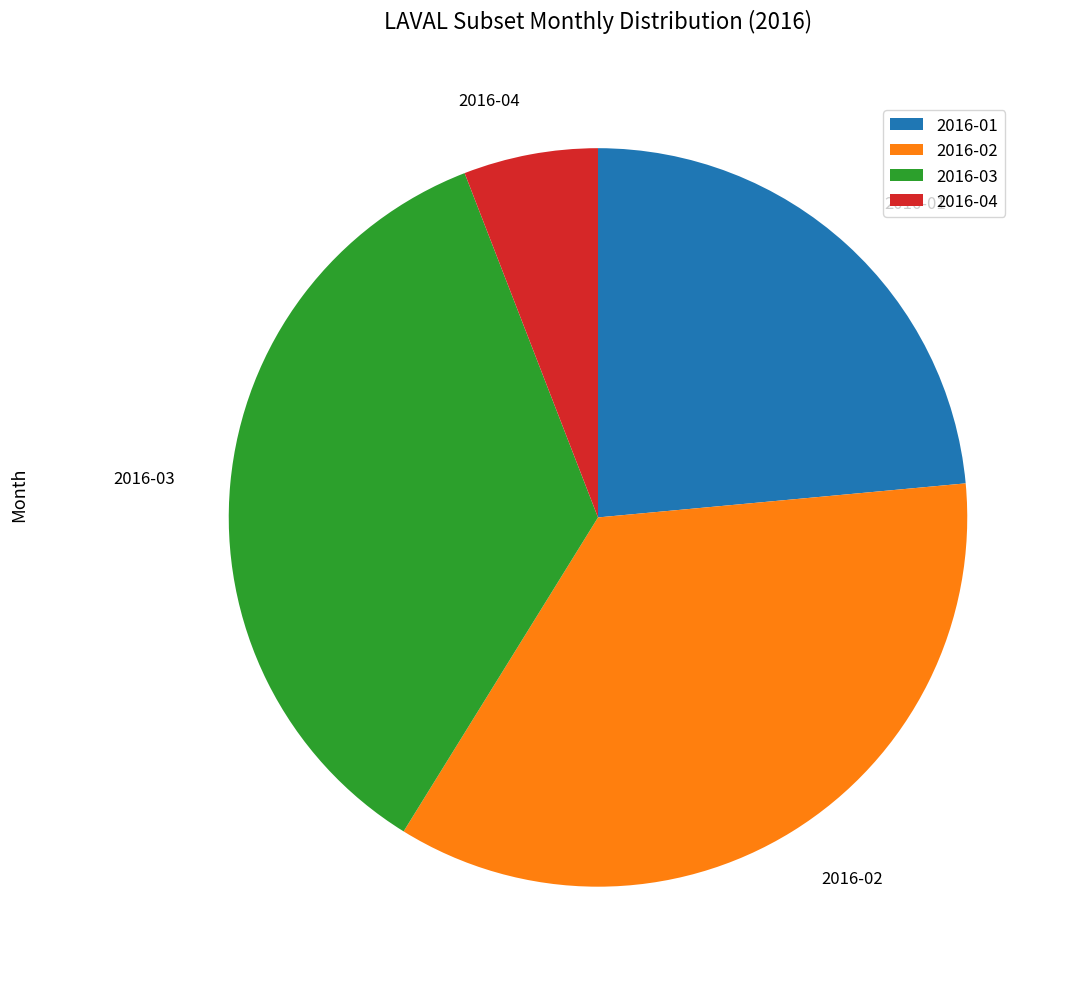

Between 2016-04 and 2016-01, which is larger?

2016-01